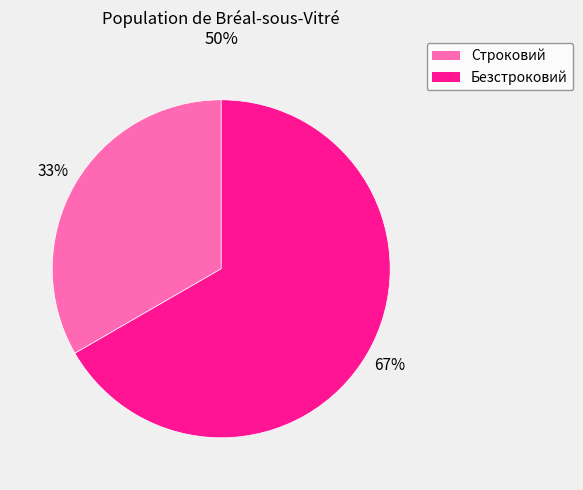

Rank the categories by value from lowest to highest.

Строковий, Безстроковий